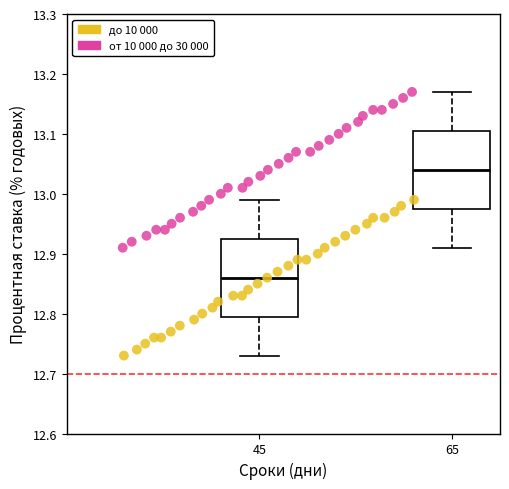

Which series contains the highest Y value?

от 10 000 до 30 000